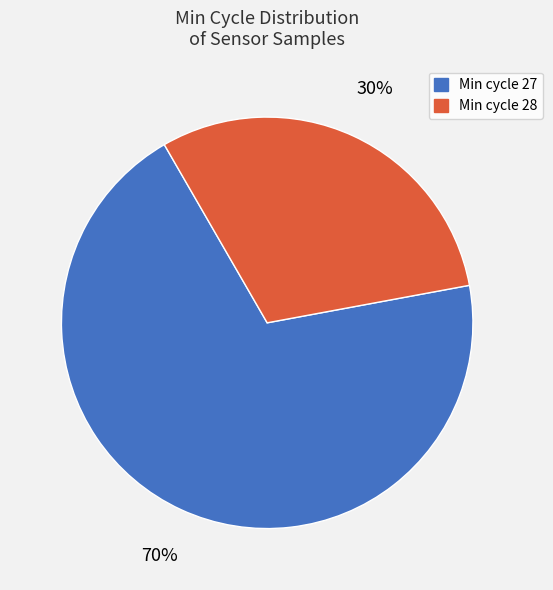

Between Min cycle 28 and Min cycle 27, which is larger?

Min cycle 27